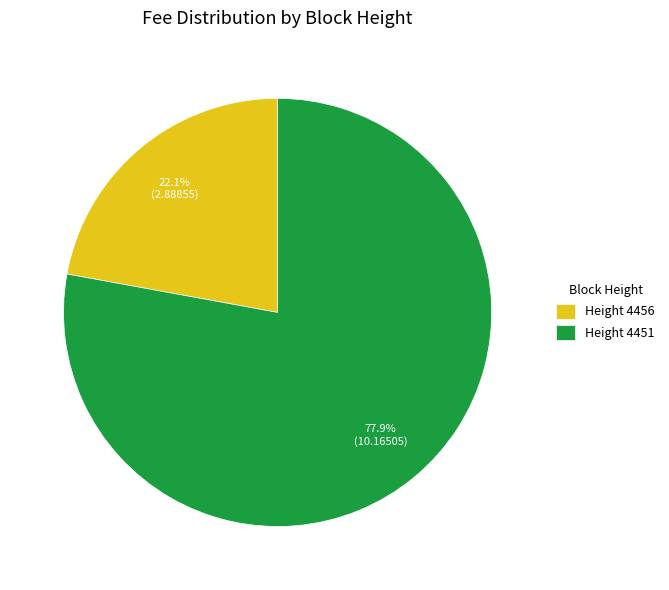

Which category accounts for the majority?

Height 4451